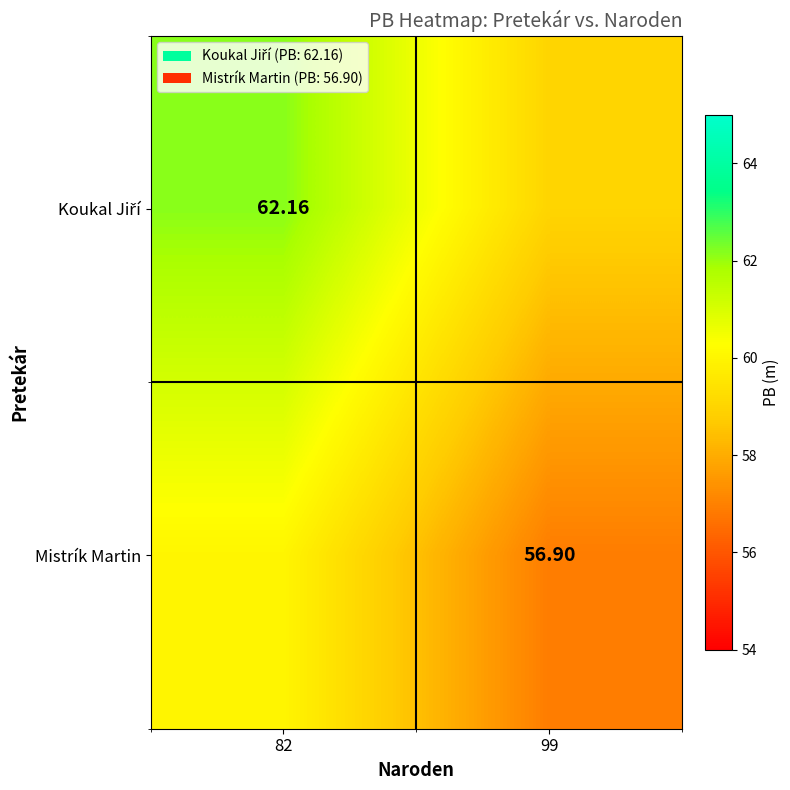

List the series in order of their overall mean, lowest first.

Mistrík Martin, Koukal Jiří